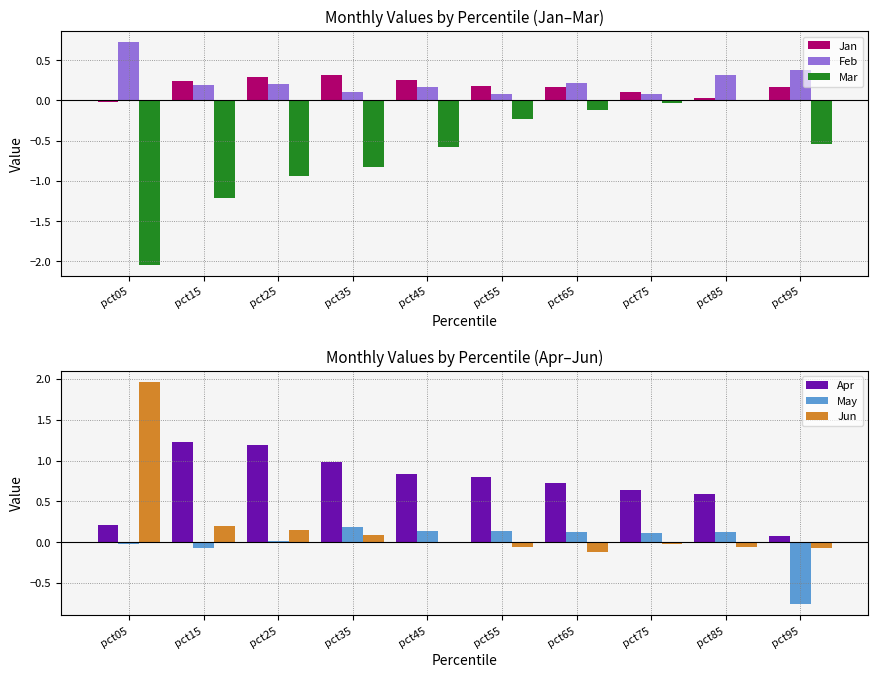

Reading left to right, list all the values displayed in this chart.

Jan: pct05=-0.0	pct15=0.2	pct25=0.3	pct35=0.3	pct45=0.3	pct55=0.2	pct65=0.2	pct75=0.1	pct85=0.0	pct95=0.2
Feb: pct05=0.7	pct15=0.2	pct25=0.2	pct35=0.1	pct45=0.2	pct55=0.1	pct65=0.2	pct75=0.1	pct85=0.3	pct95=0.4
Mar: pct05=-2.0	pct15=-1.2	pct25=-0.9	pct35=-0.8	pct45=-0.6	pct55=-0.2	pct65=-0.1	pct75=-0.0	pct85=-0.0	pct95=-0.5
Apr: pct05=0.2	pct15=1.2	pct25=1.2	pct35=1.0	pct45=0.8	pct55=0.8	pct65=0.7	pct75=0.6	pct85=0.6	pct95=0.1
May: pct05=-0.0	pct15=-0.1	pct25=0.0	pct35=0.2	pct45=0.1	pct55=0.1	pct65=0.1	pct75=0.1	pct85=0.1	pct95=-0.8
Jun: pct05=2.0	pct15=0.2	pct25=0.2	pct35=0.1	pct45=-0.0	pct55=-0.1	pct65=-0.1	pct75=-0.0	pct85=-0.1	pct95=-0.1